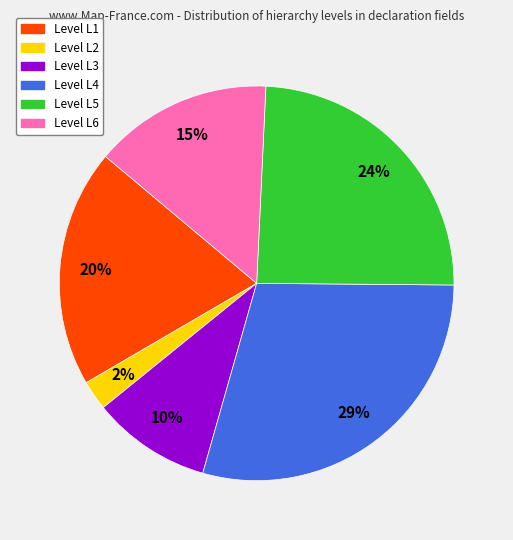

To the nearest percent, what is the difference between the largest and smallest slice percentages?

27%